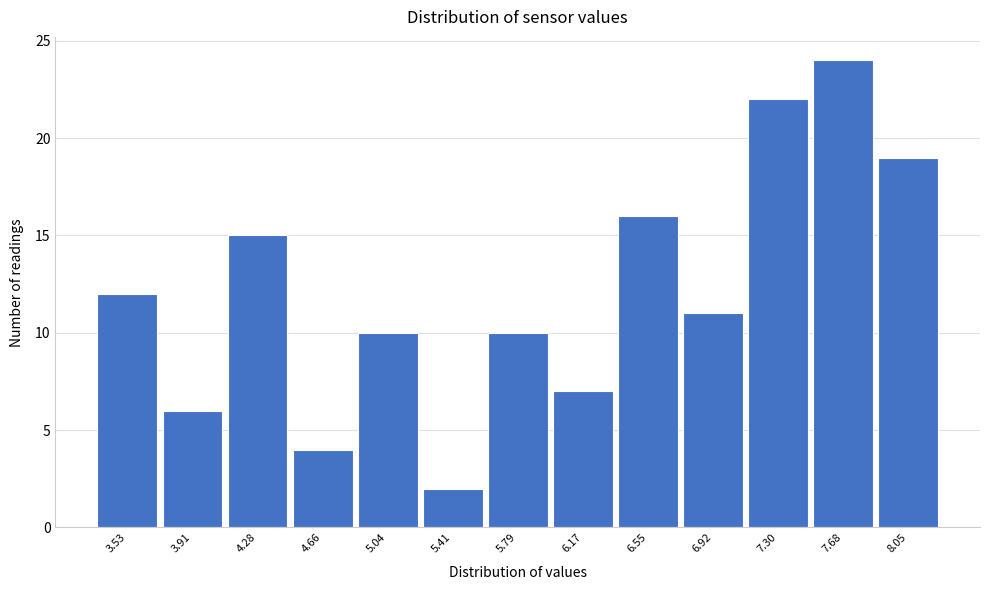

Reading left to right, what are all the values shown in this chart?

12	6	15	4	10	2	10	7	16	11	22	24	19